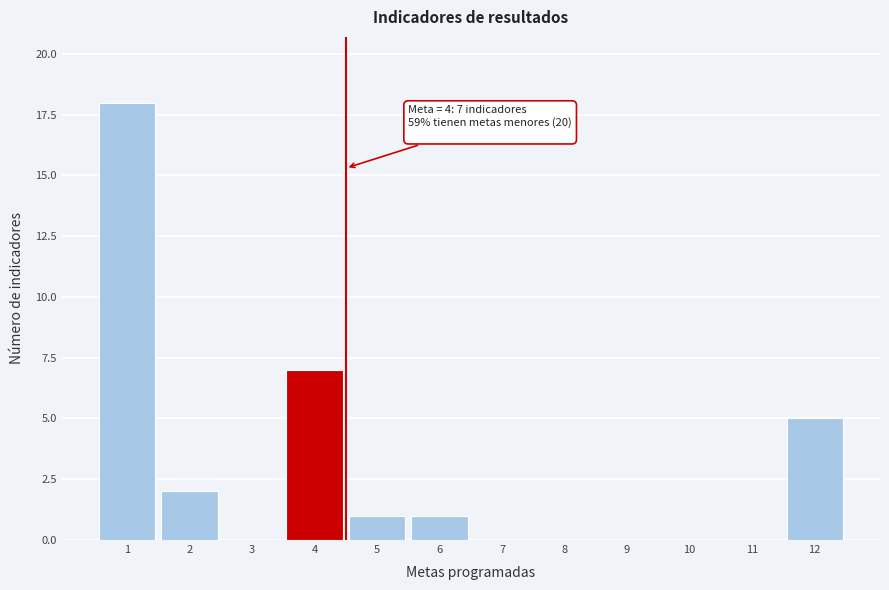

Which range on the x-axis has the tallest bar?

0.5 to 1.5